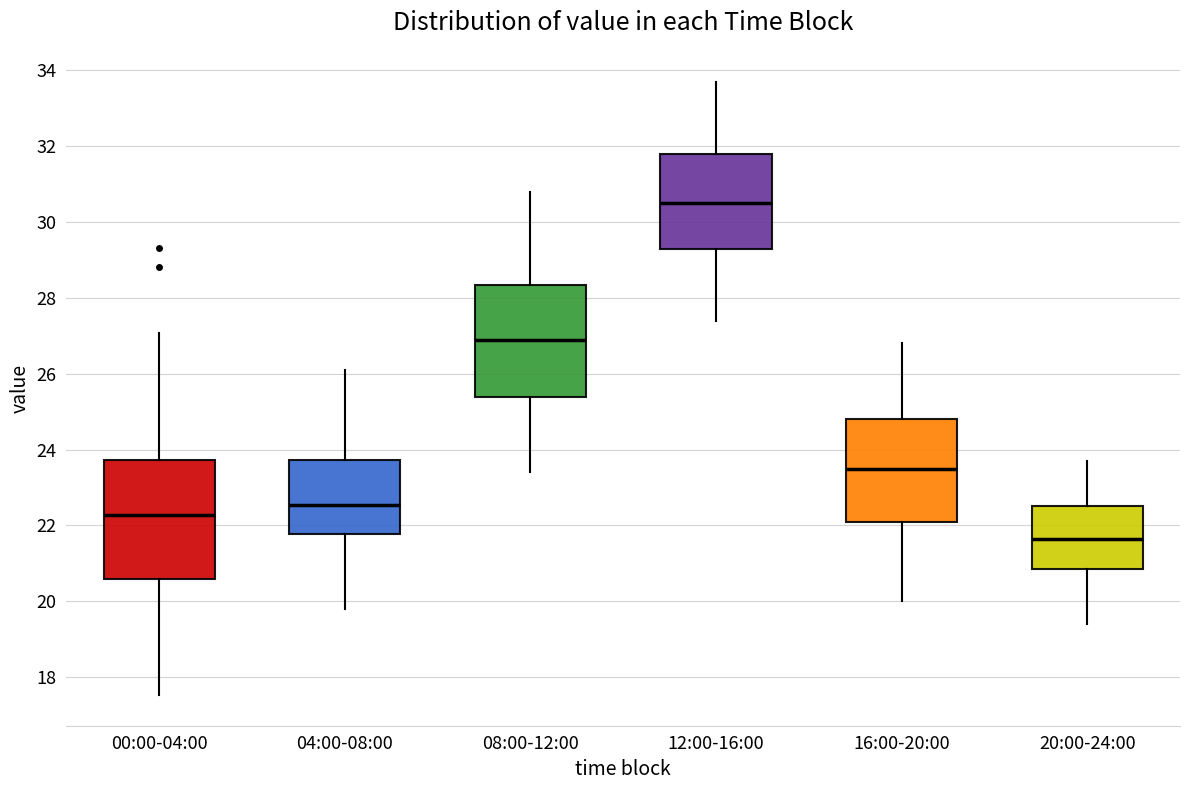

Where is the lower edge of the box for 12:00-16:00 on the y-axis? The values are not printed on the chart, so give them approximately, as read against the axis.

29.2